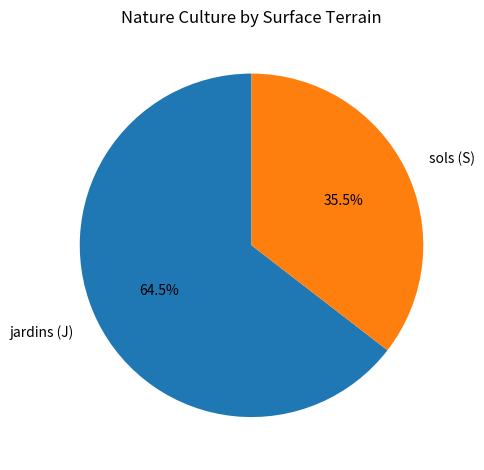

Is there a majority slice in this chart?

Yes